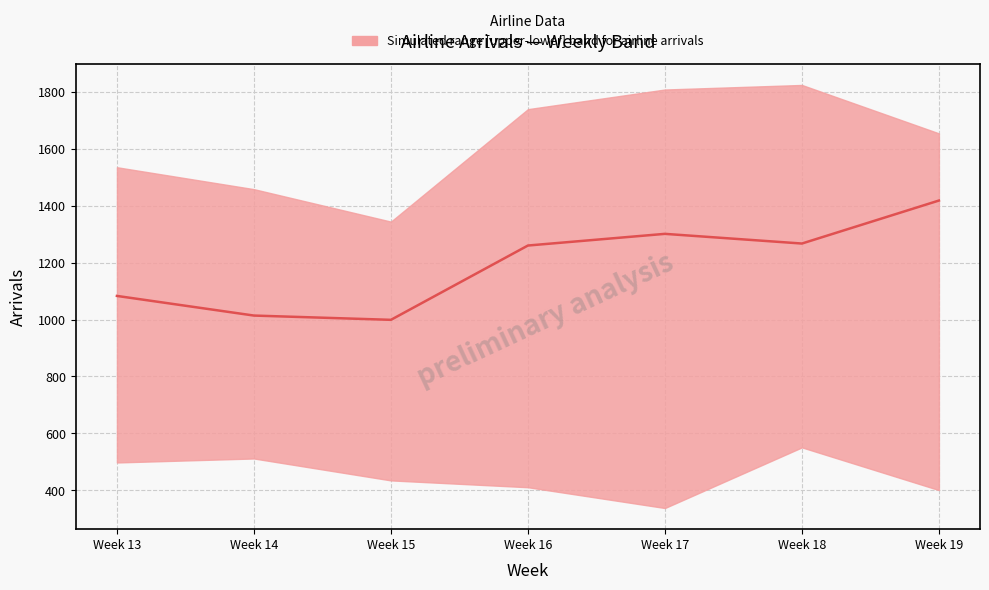

Reading right to left, what are all the values shown in this chart?

Week 19=1418	Week 18=1267	Week 17=1301	Week 16=1260	Week 15=999	Week 14=1014	Week 13=1083